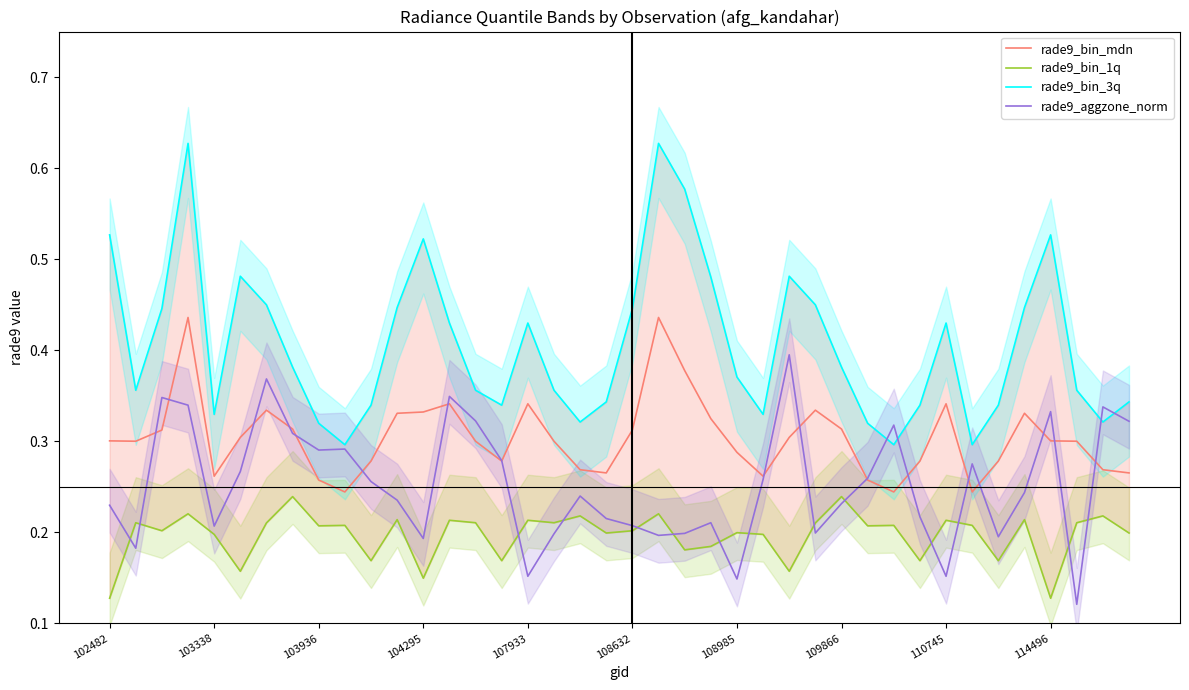

True or false: rade9_bin_mdn has a value of 0.3 at 10.

True